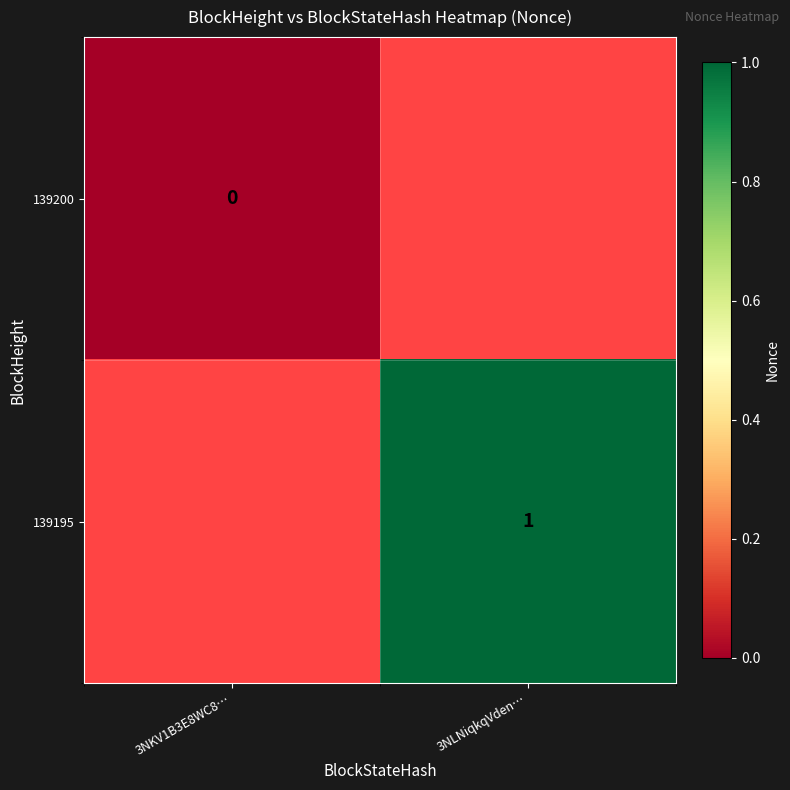

Which label corresponds to the smallest value in the chart?

3NKV1B3E8WC8…